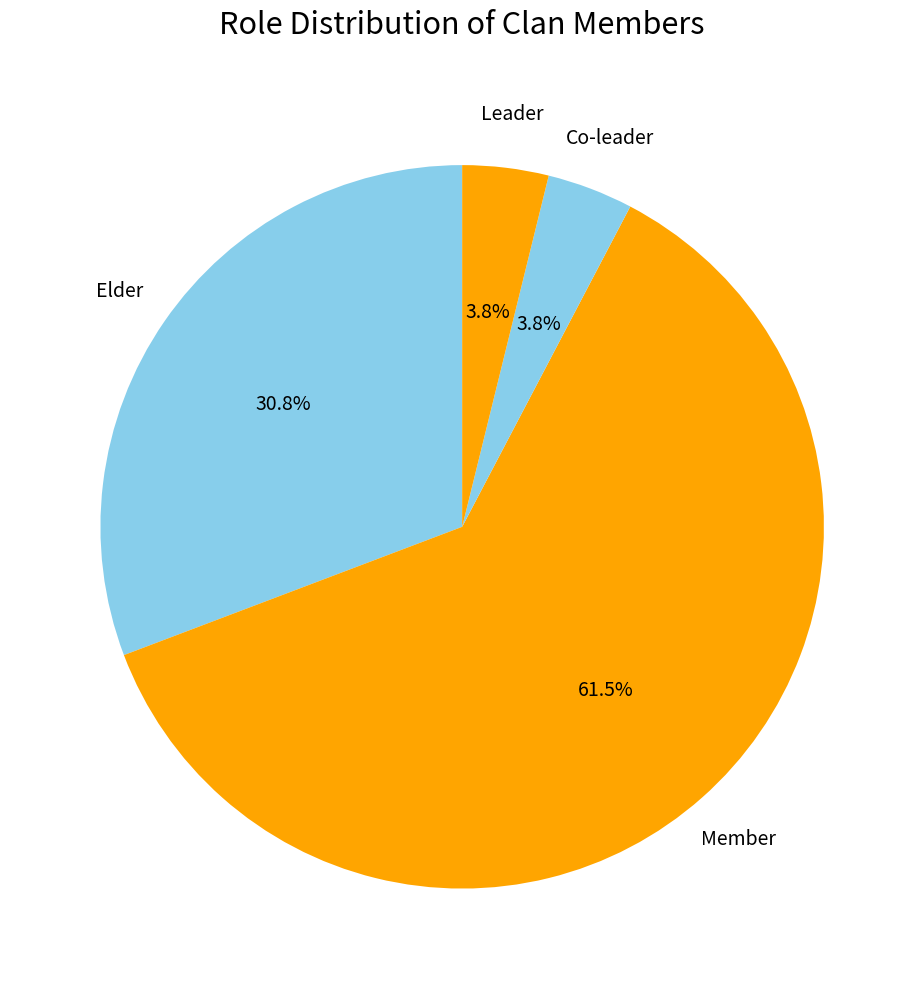

What is the largest slice in the pie chart?

Member